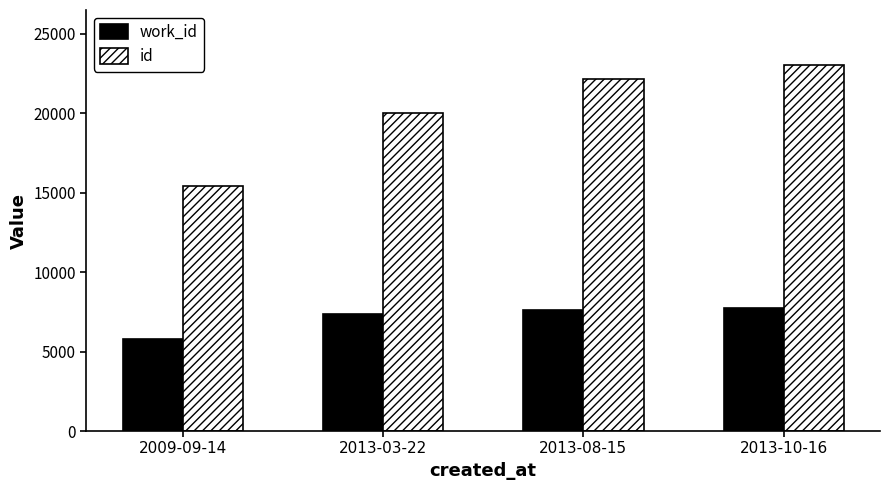

What are all the series names shown in the legend?

work_id, id